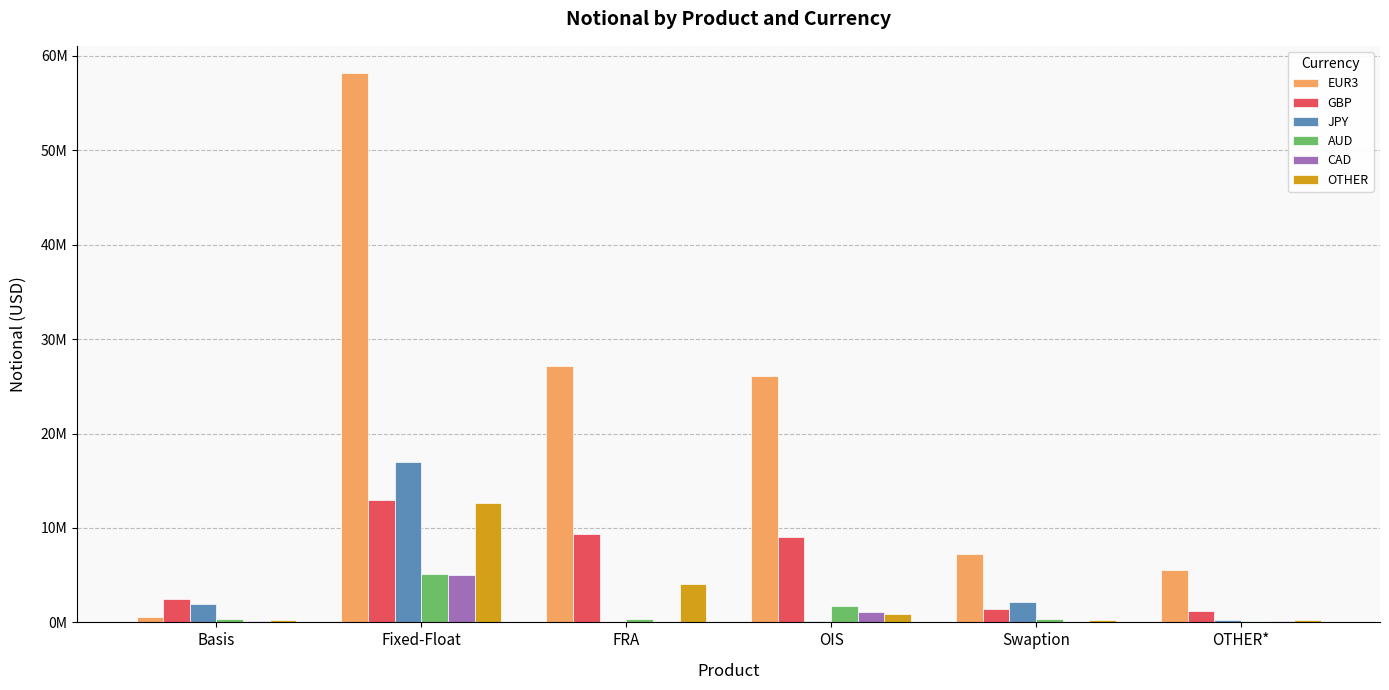

Where does the OTHER series first go above 868599?

Fixed-Float